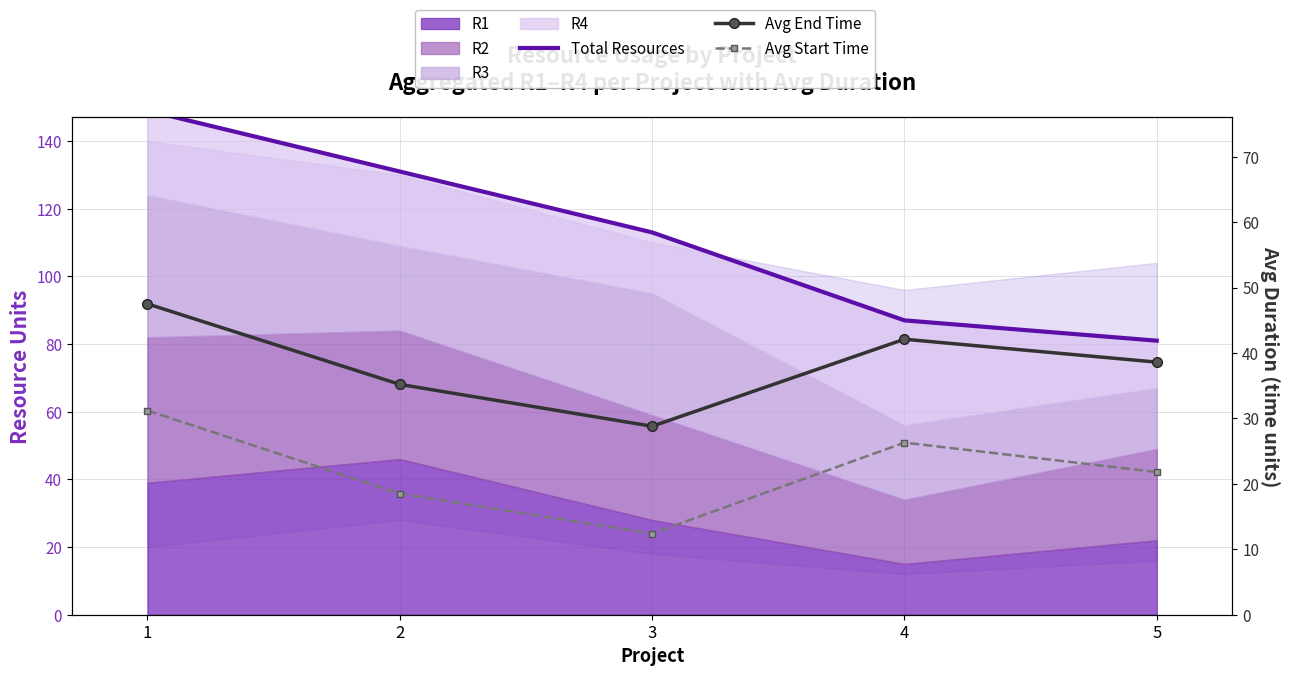

What is the difference between the maximum and minimum values in the Avg End Time series?

18.7